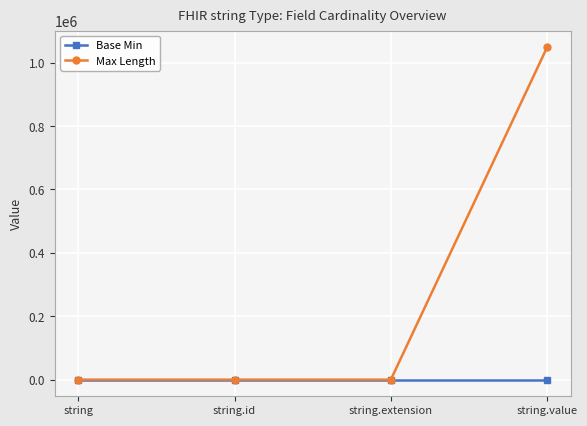

List the series in order of their overall mean, highest first.

Max Length, Base Min